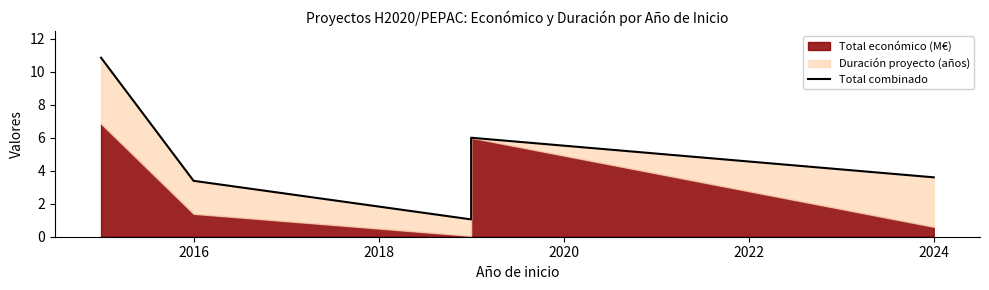

Which has a higher value, 2022 or 2016?

2022